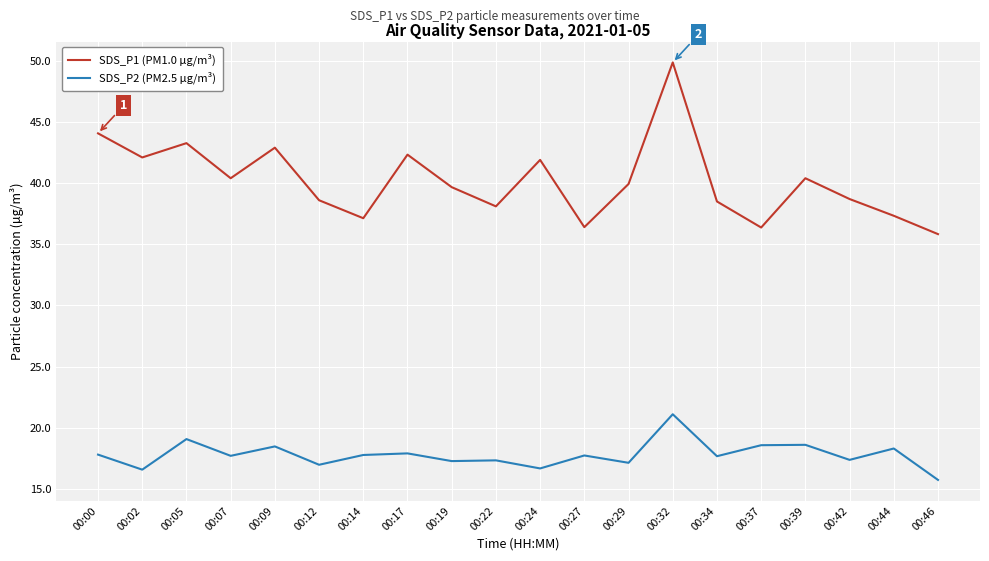

Is the value of SDS_P1 (PM1.0 µg/m³) at 00:29 greater than the value of SDS_P2 (PM2.5 µg/m³) at 00:32?

Yes